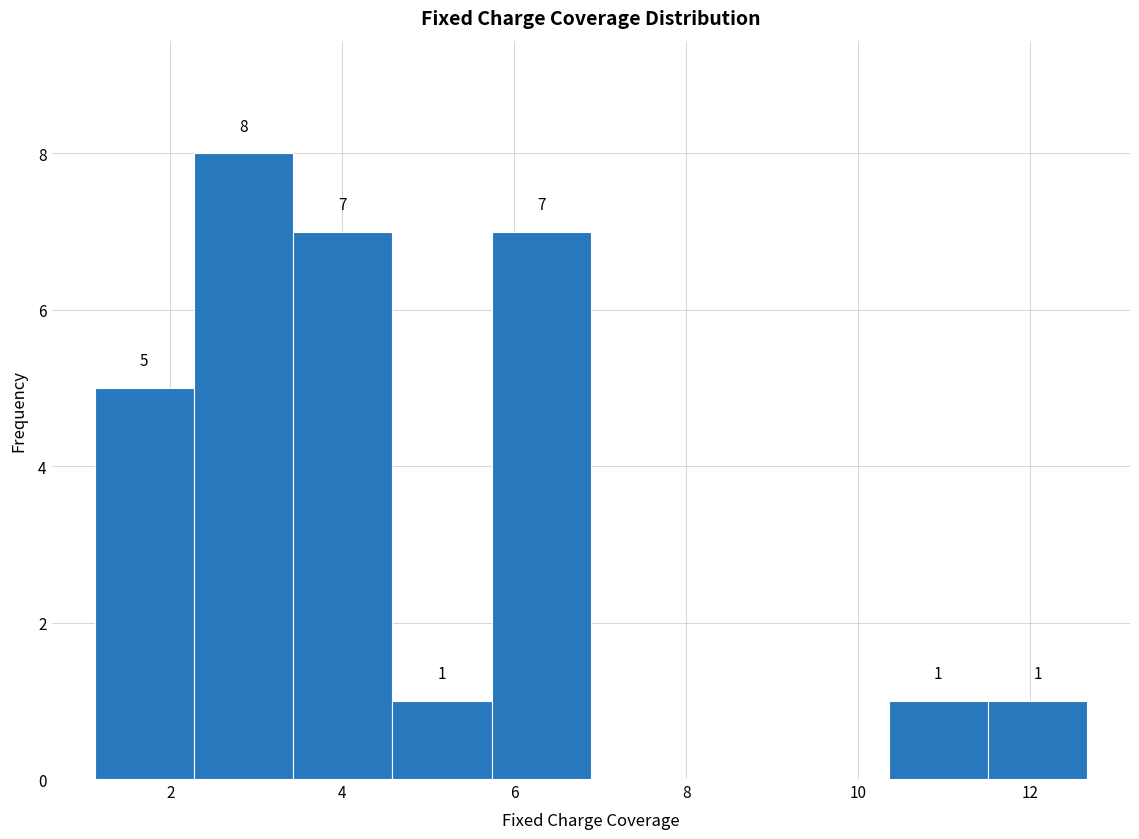

Which range on the x-axis has the tallest bar?

2.2 to 3.4